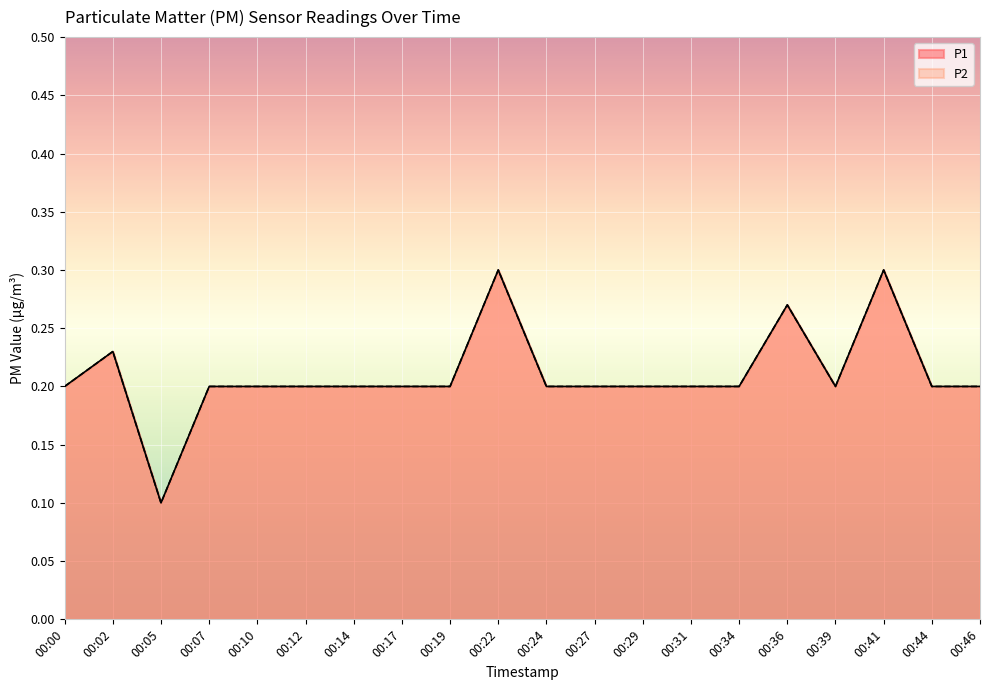

Where is the first local minimum for P1?

00:05